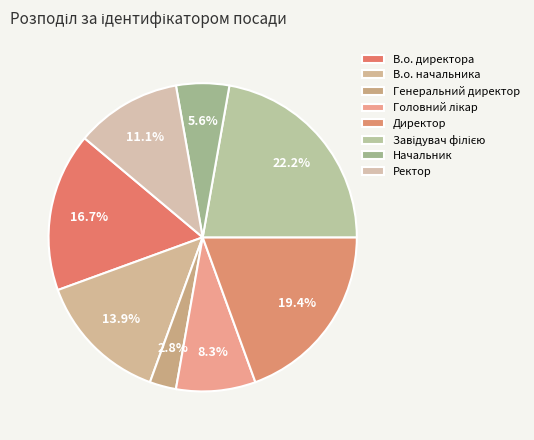

True or false: В.о. начальника accounts for 25% of the total.

False